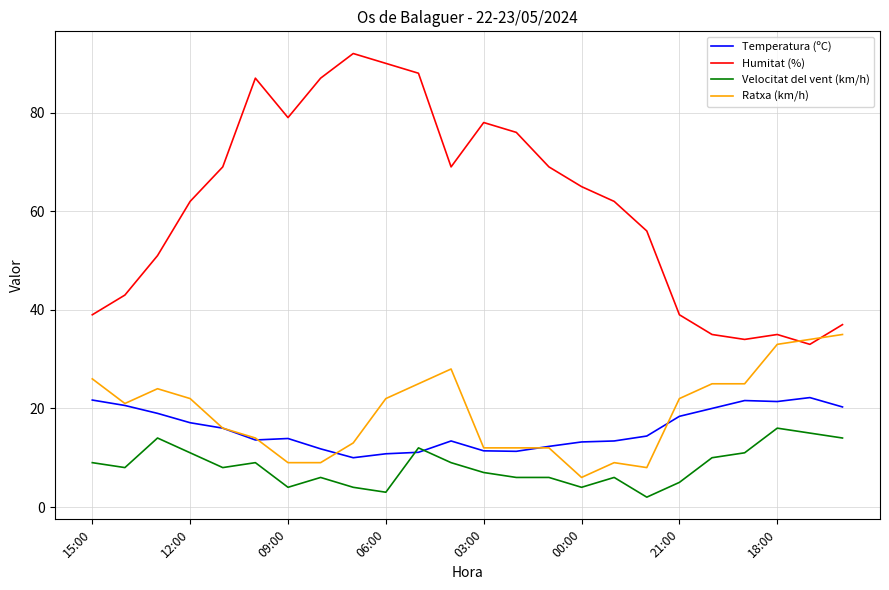

What is the minimum value for Humitat (%)?

33.0